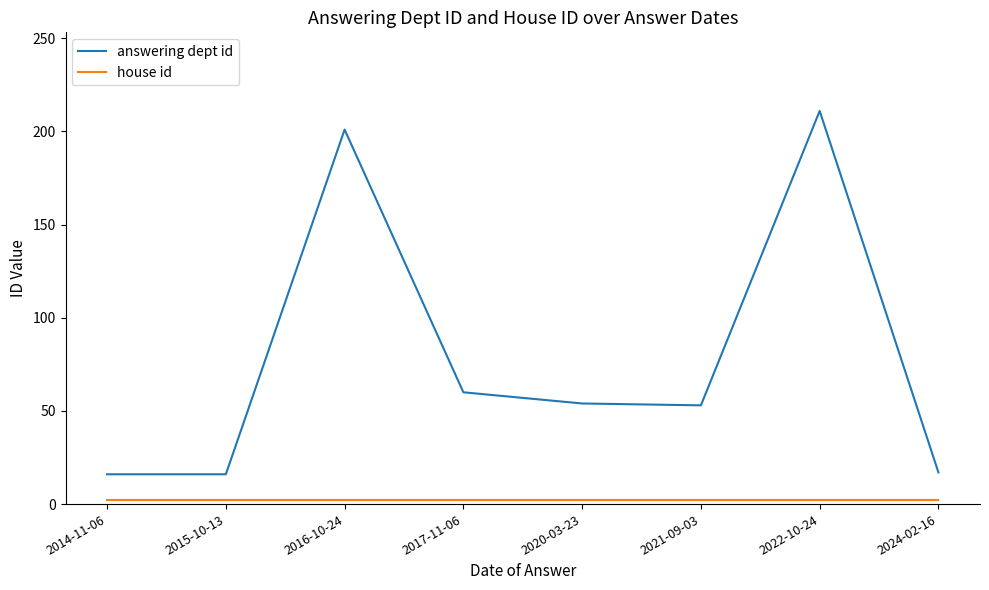

Which series changed the most between 2015-10-13 and 2022-10-24?

answering dept id